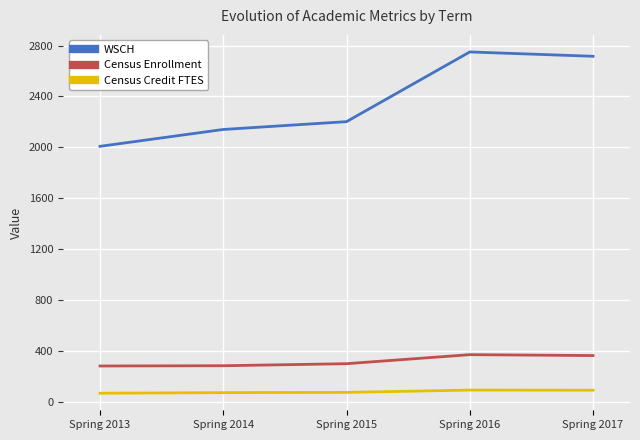

Which category has the highest value across all series?

Spring 2016